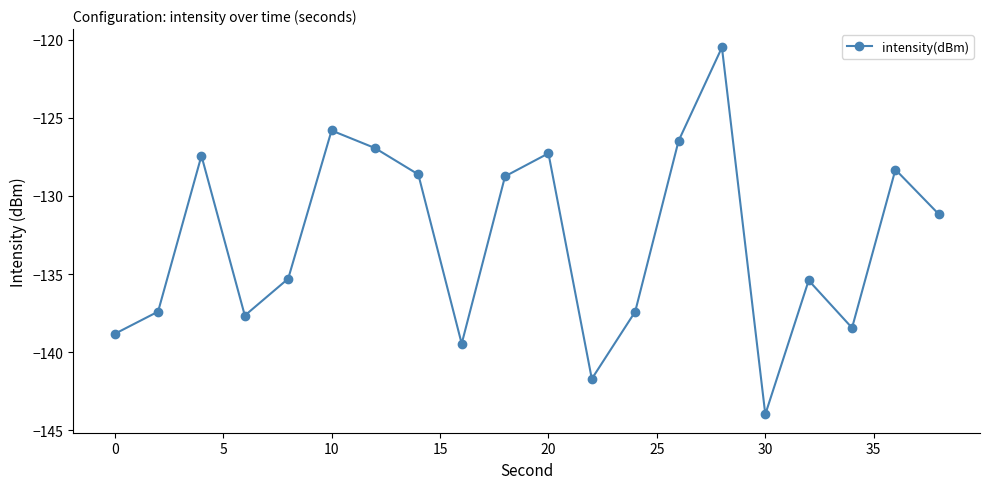

How many data points are less than -131?

11